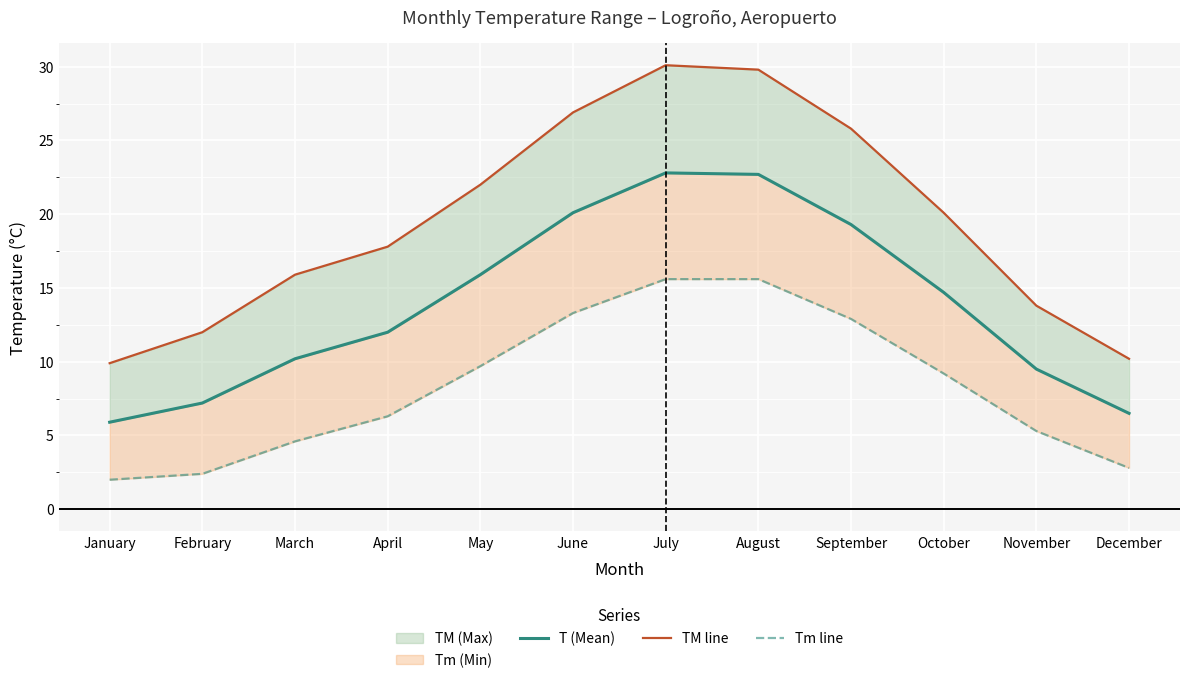

Reading left to right, extract all data points from this chart.

T (Mean): 5.9	7.2	10.2	12.0	15.9	20.1	22.8	22.7	19.3	14.7	9.5	6.5
TM line: 9.9	12.0	15.9	17.8	22.0	26.9	30.1	29.8	25.8	20.1	13.8	10.2
Tm line: 2.0	2.4	4.6	6.3	9.7	13.3	15.6	15.6	12.9	9.2	5.3	2.8